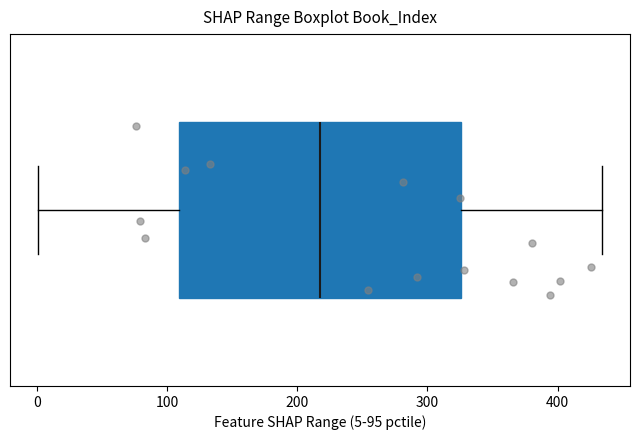

Transcribe this box plot: give where the median line is, the range the box spans, and where the two whiskers end, as read against the x-axis. The values are not printed on the chart, so give them approximately, as read against the axis.

median 220, box 110 to 330, whiskers 0 to 430